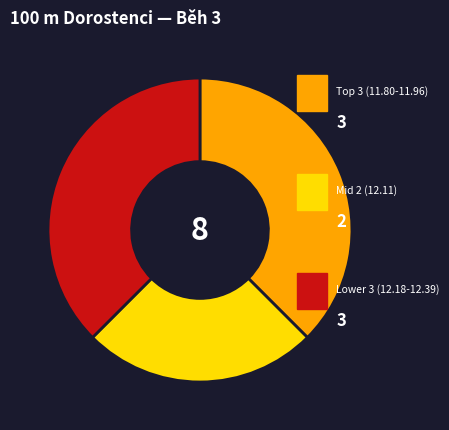

Does any single category account for the majority?

No